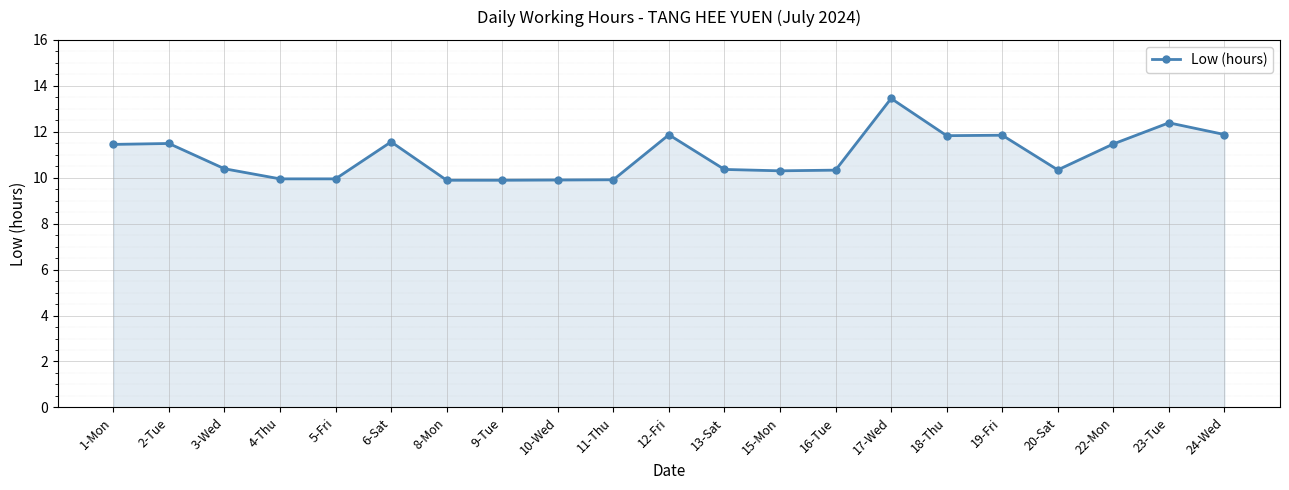

Count the values in the range 9 to 11.

11